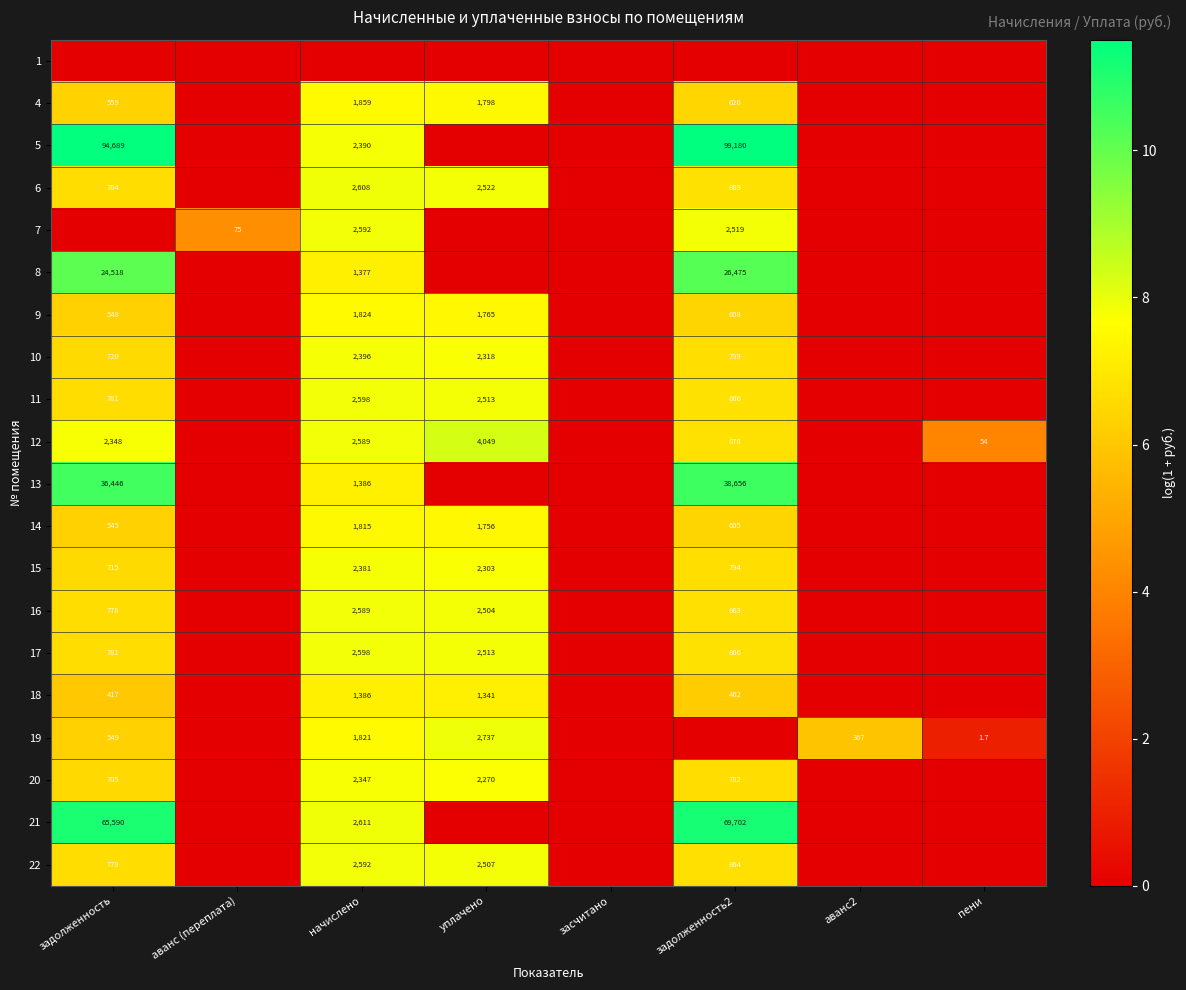

The value of 20 at задолженность is 705.0. True or false?

True